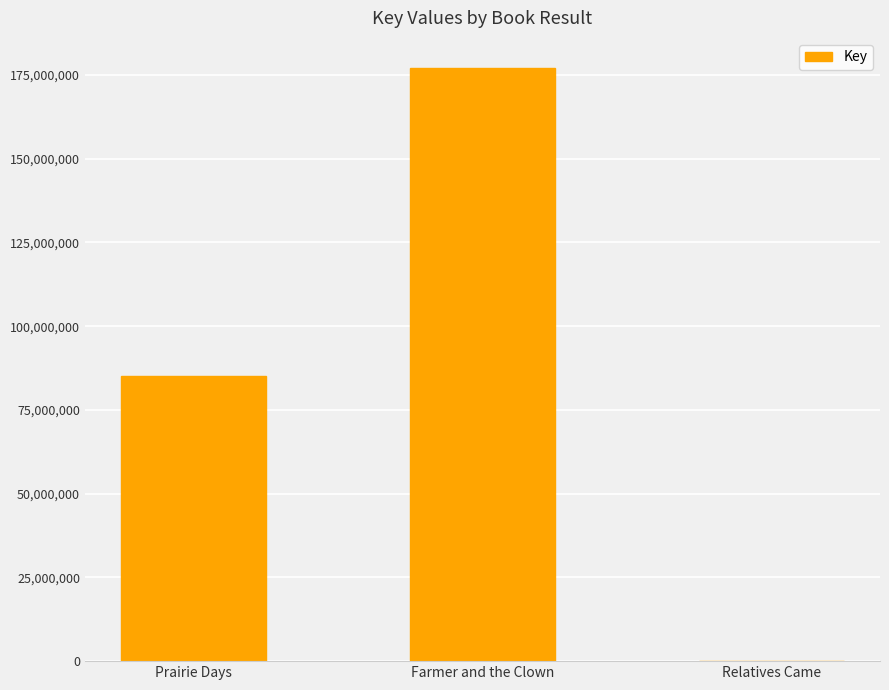

What is the difference between the values at Relatives Came and Prairie Days?

85040152